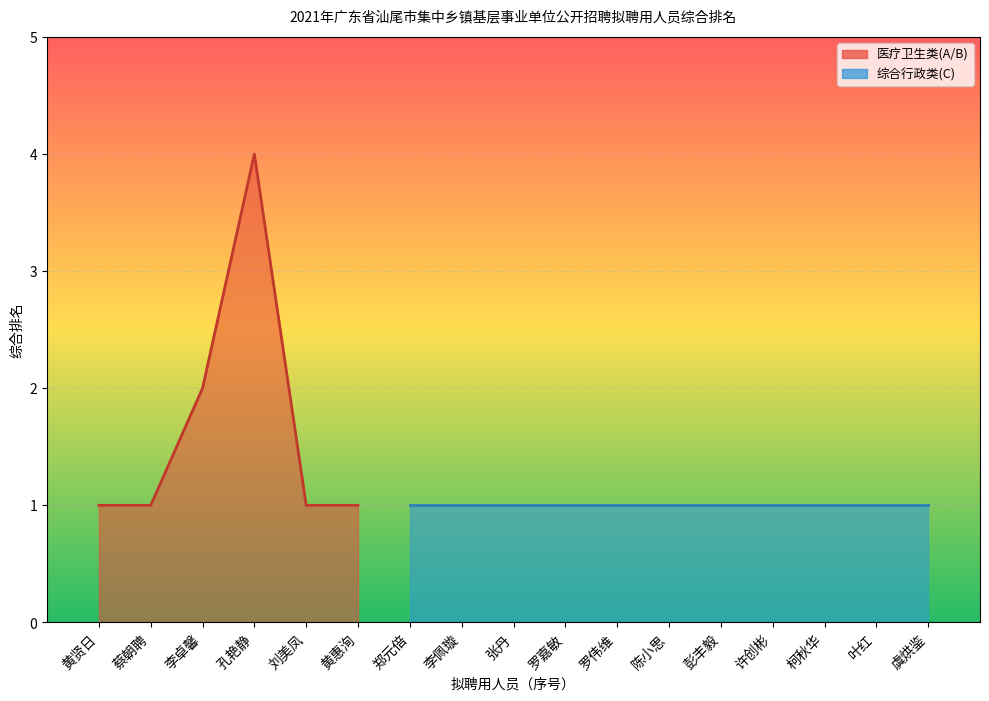

What is the label of the 3rd point from the left?

李卓馨